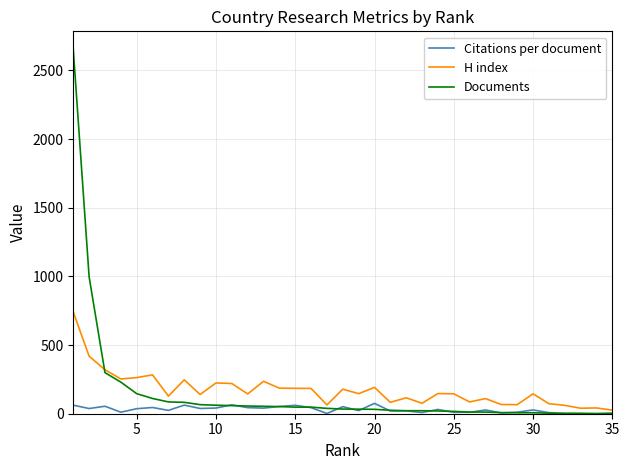

Which series has the widest spread of values?

Documents